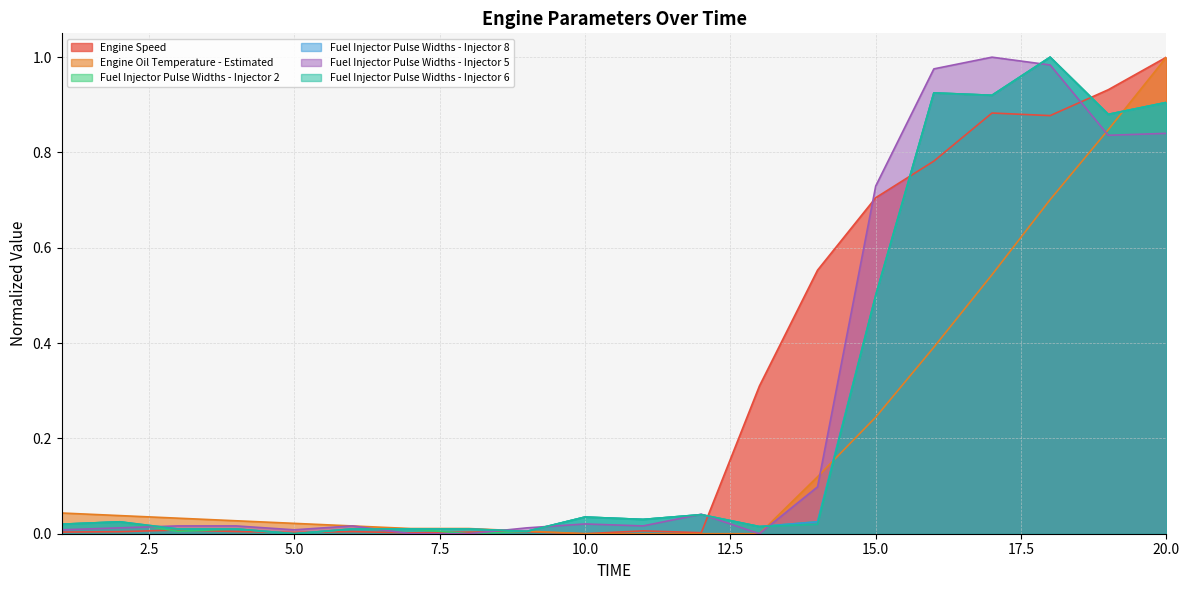

What is the sum of all Fuel Injector Pulse Widths - Injector 2 values?

5.4